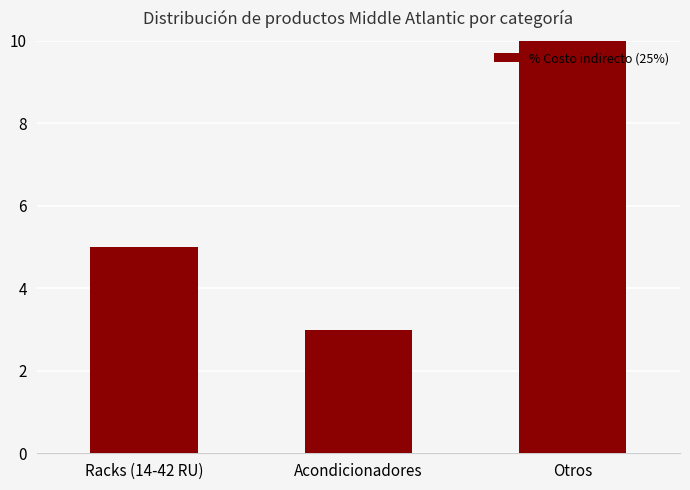

Does the chart contain any negative values?

No